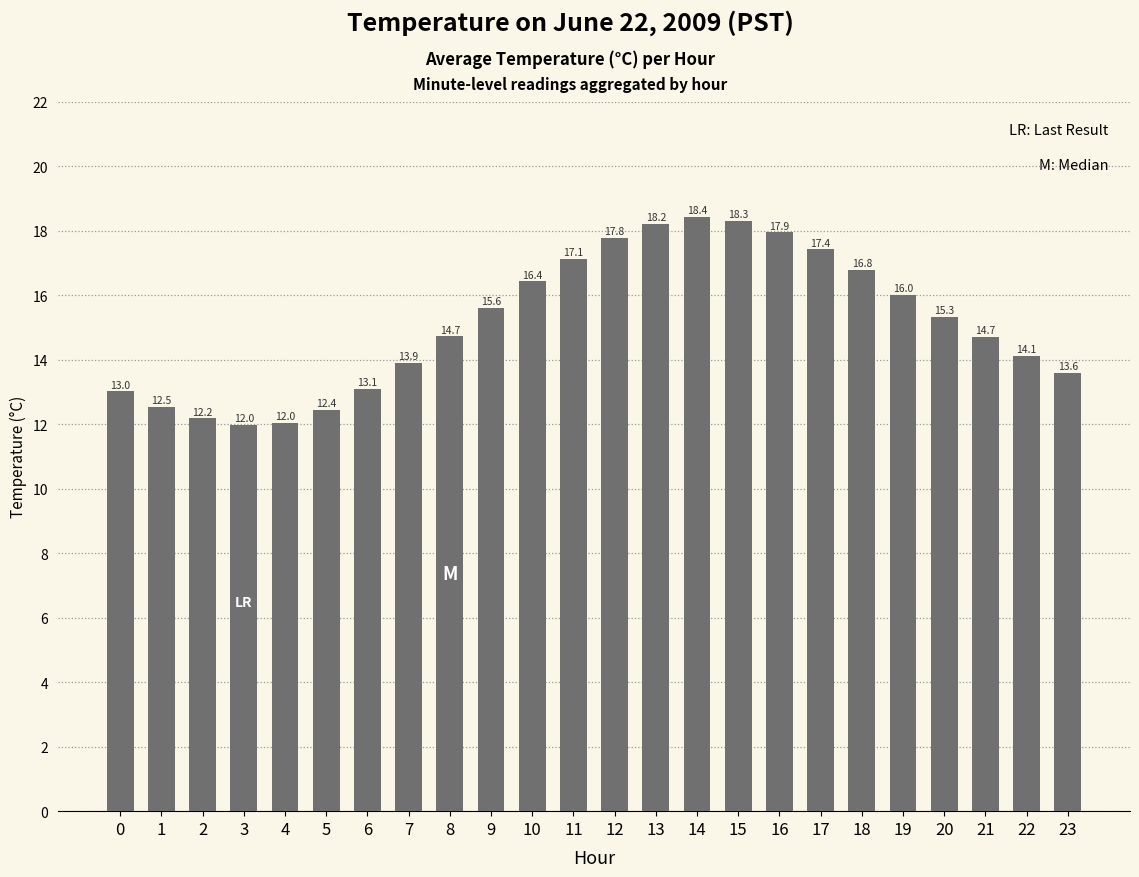

Between 6 and 21, which is larger?

21